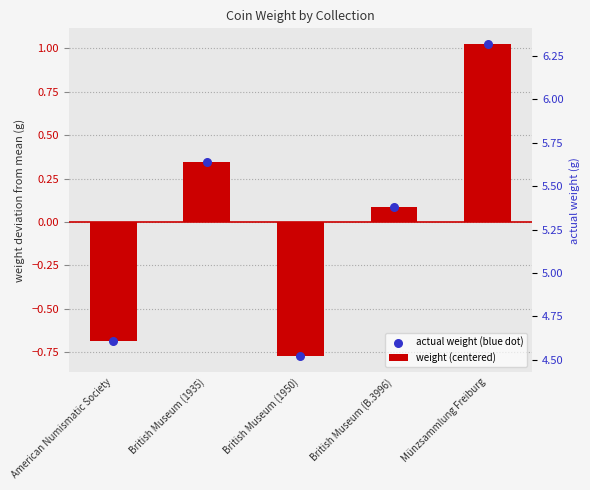

Which series has the largest Y range (max minus min)?

weight (centered)